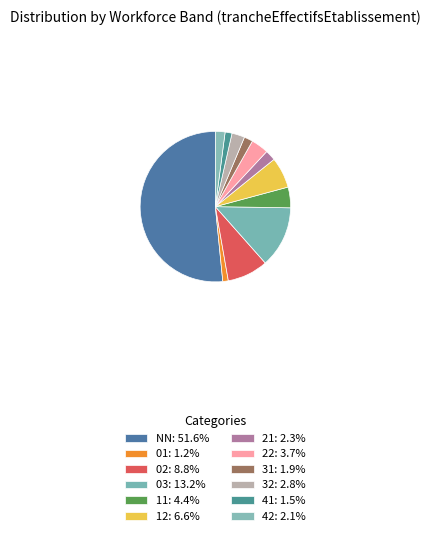

Is there any slice that represents more than half of the pie?

Yes